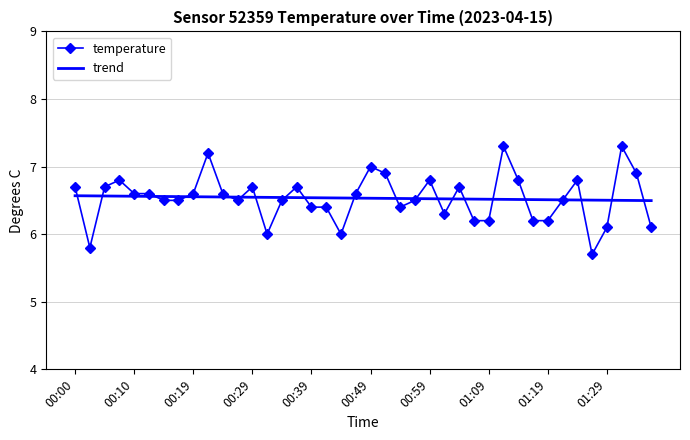

What is the maximum value for temperature?

7.3